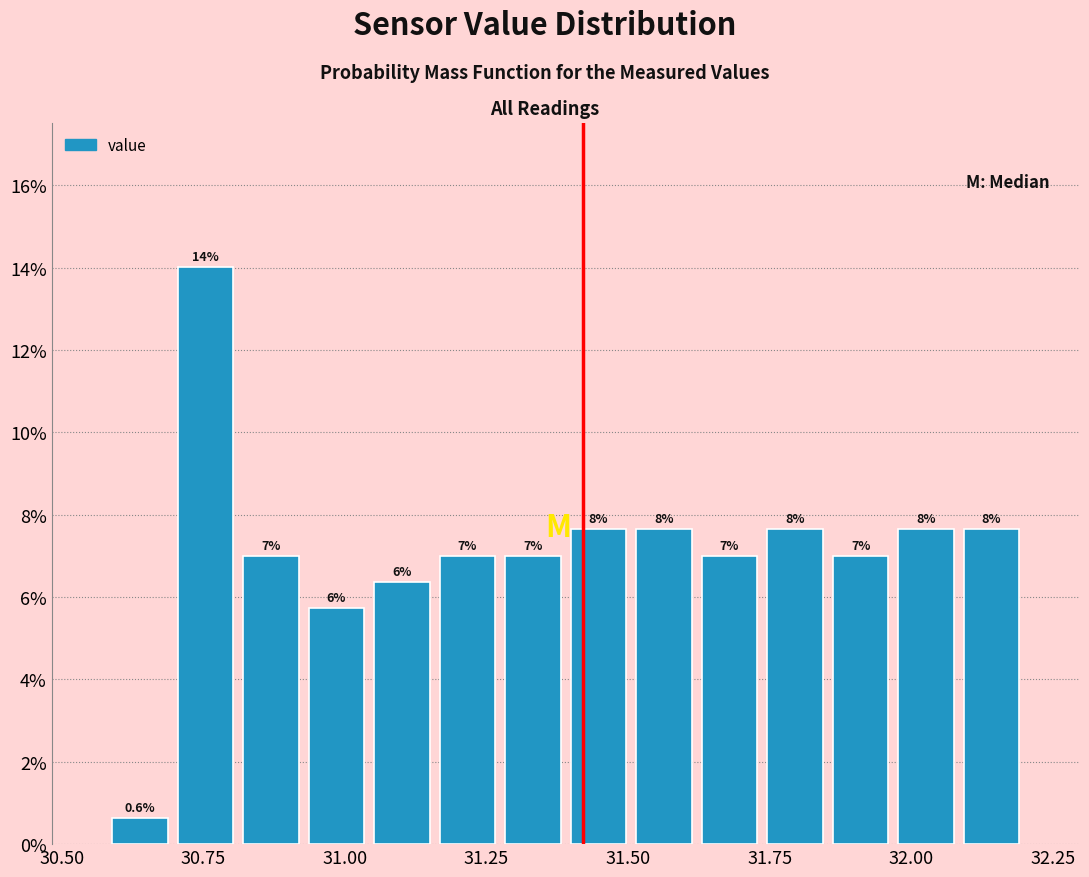

Read against the x-axis, roughly where is the centre of the tallest bar?

30.75